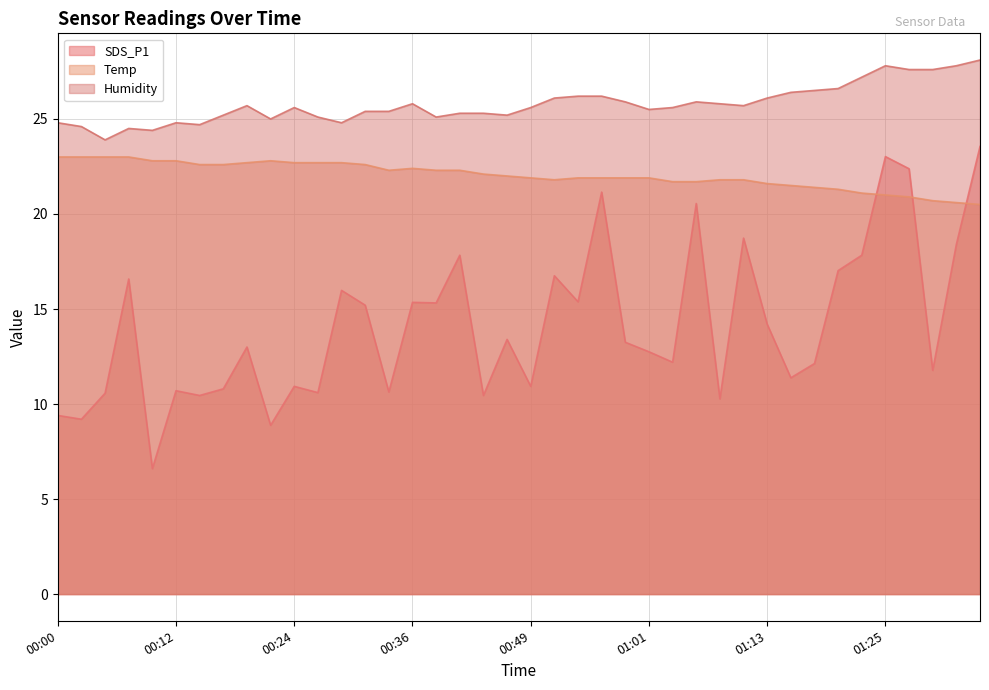

At which category does SDS_P1 reach its first local valley?

00:02